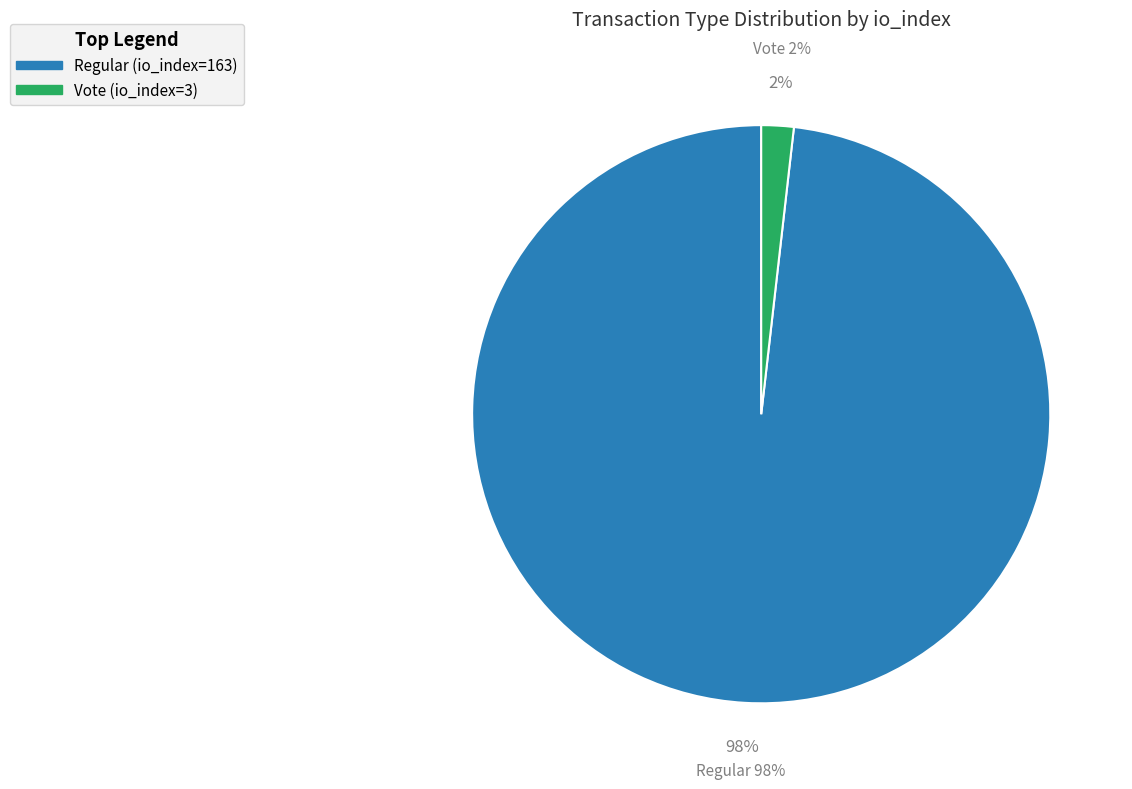

What is the smallest slice in the pie chart?

Vote (io_index=3)